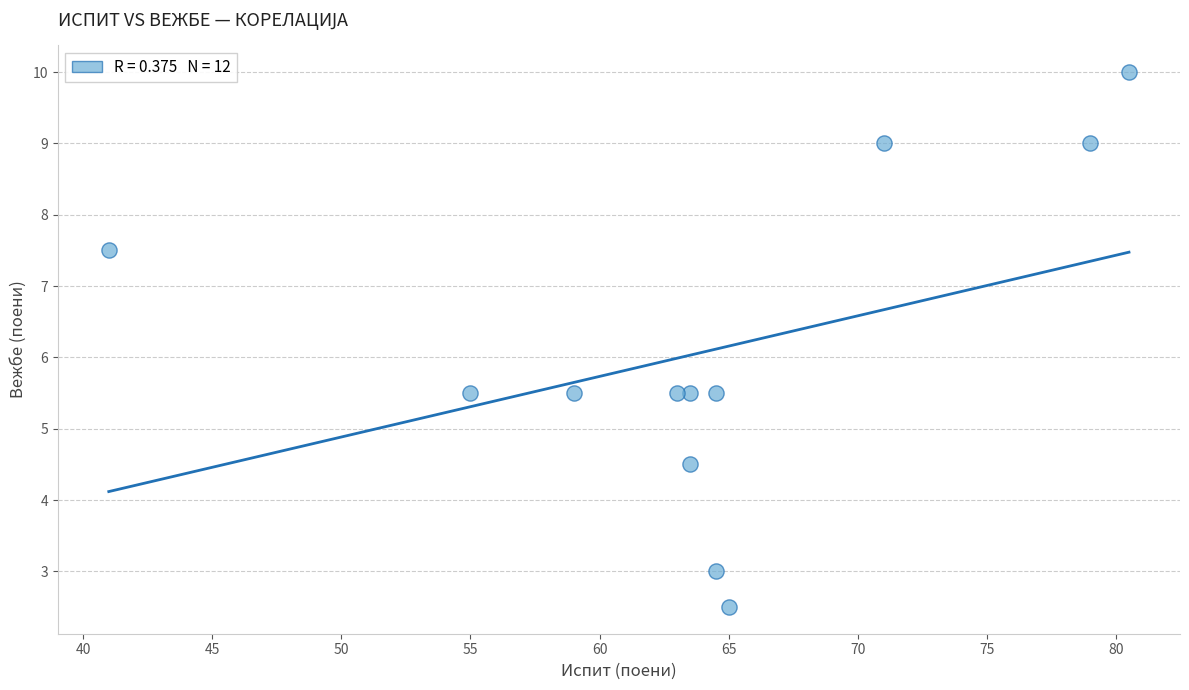

What is the range of X values (max minus min)?

39.5